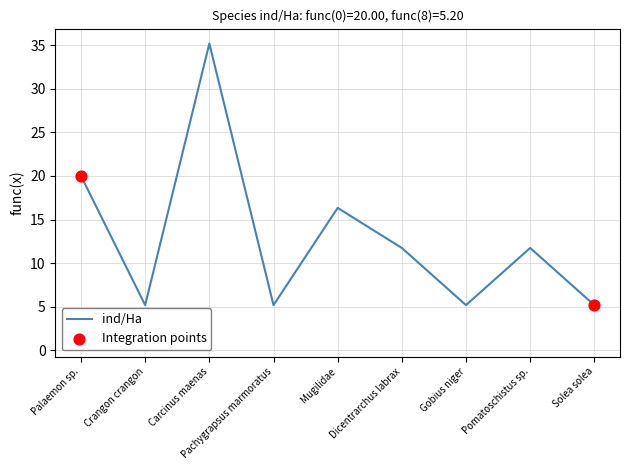

Is the value of Individuos at Gobius niger greater than the value of ind/Ha at Mugilidae?

No